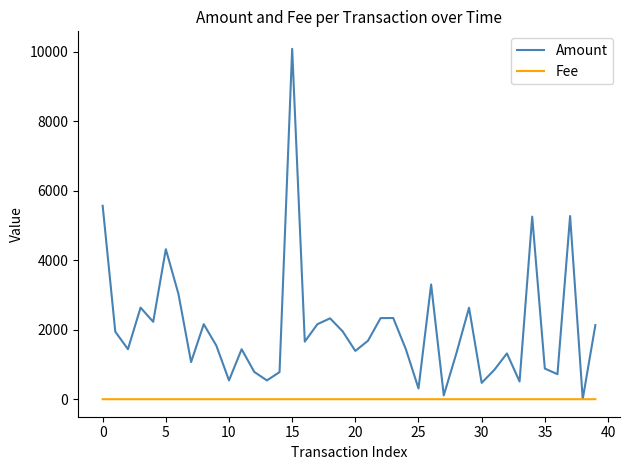

What is the greatest value displayed?

10089.0